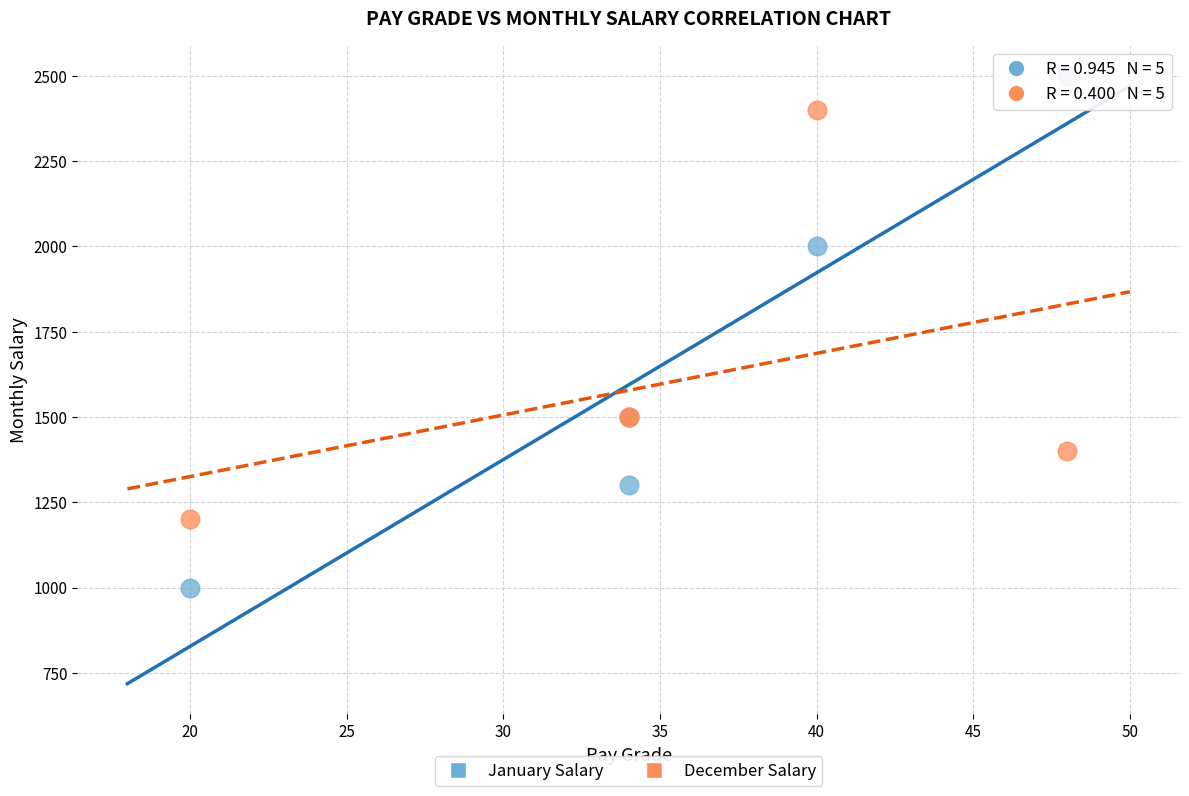

What are all the series names shown in the legend?

January Salary, December Salary